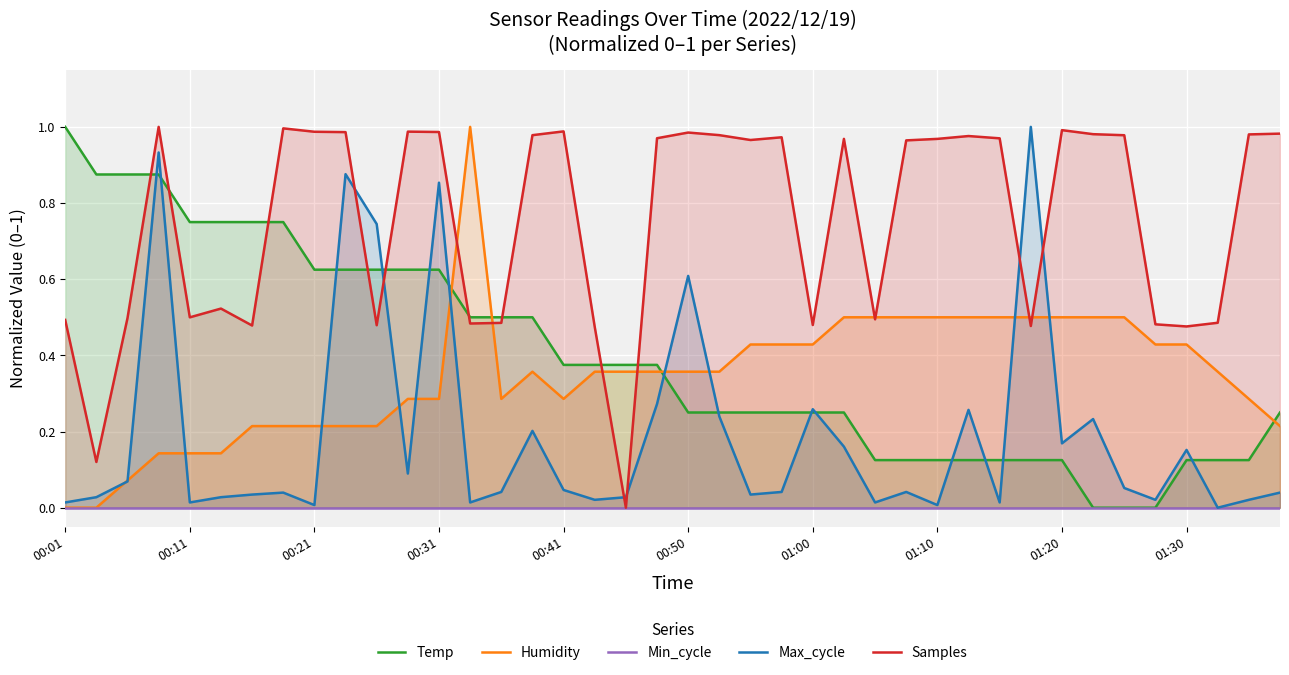

How many lines are shown in the chart?

5